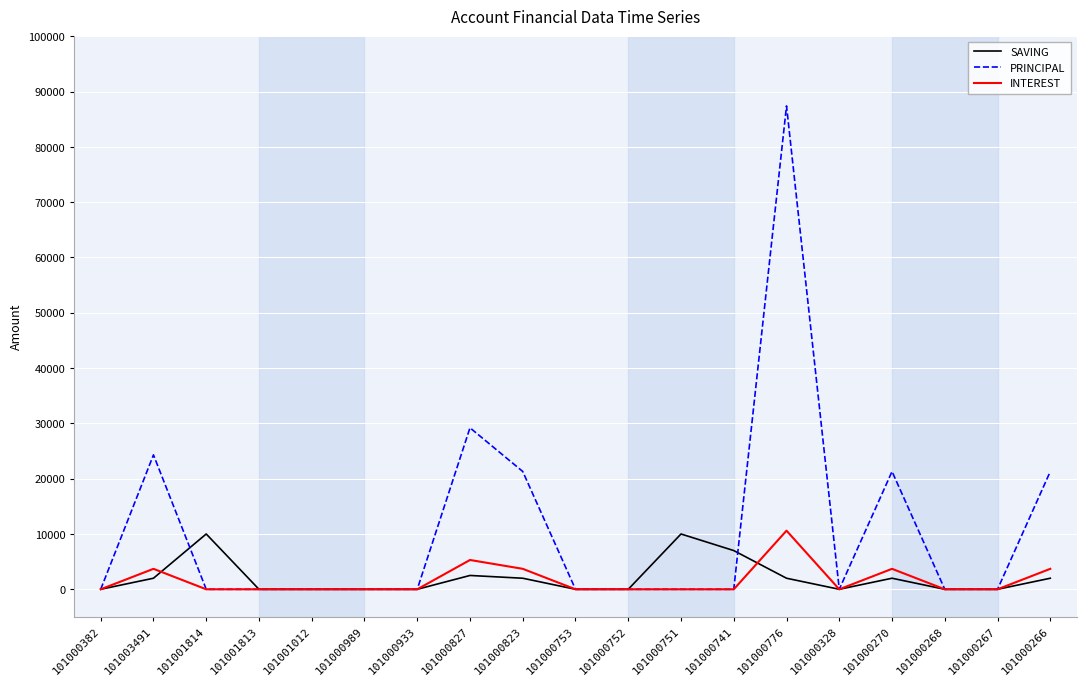

Which series has the widest spread of values?

PRINCIPAL